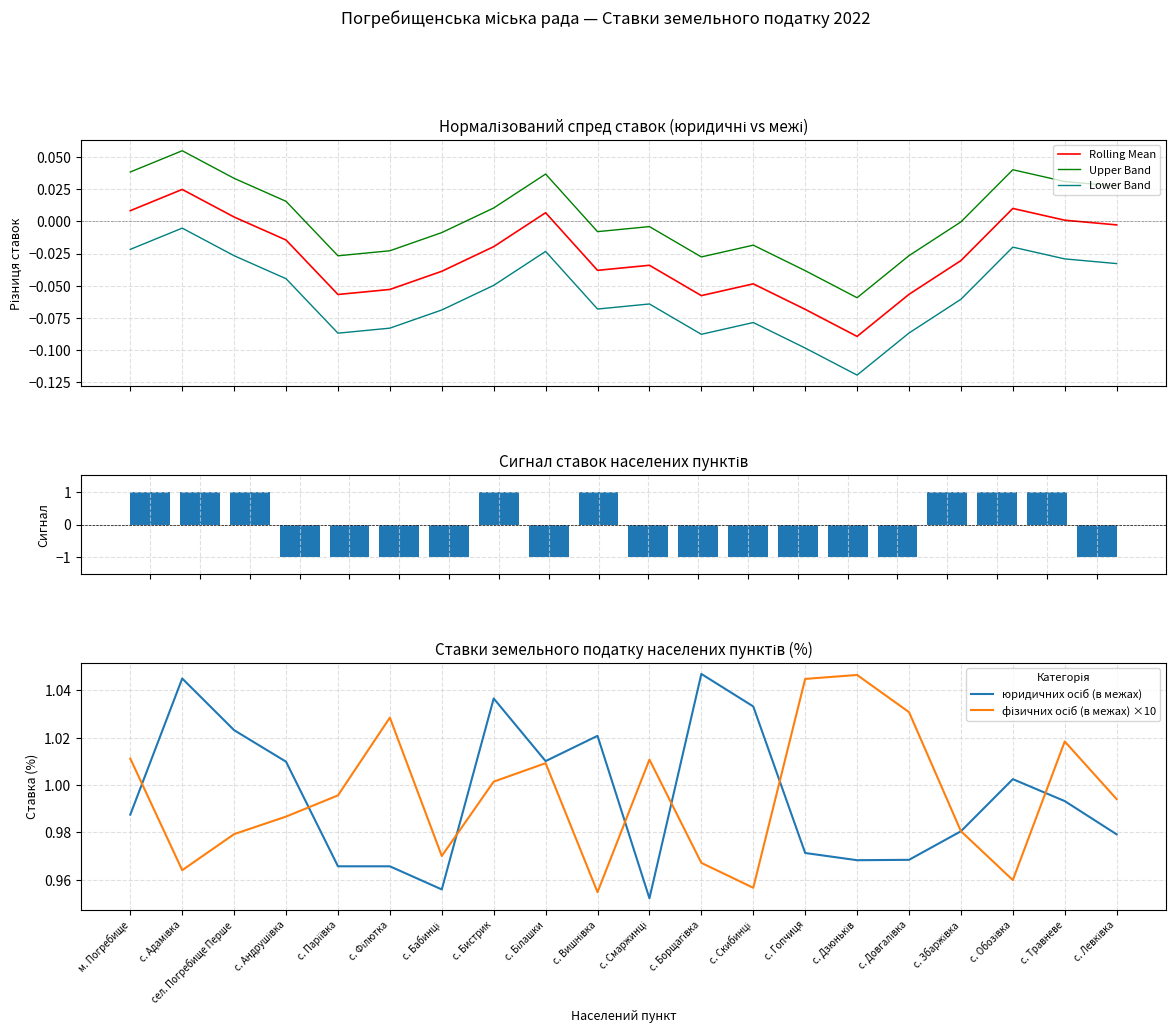

Which series has the largest range (max minus min)?

Сигнал